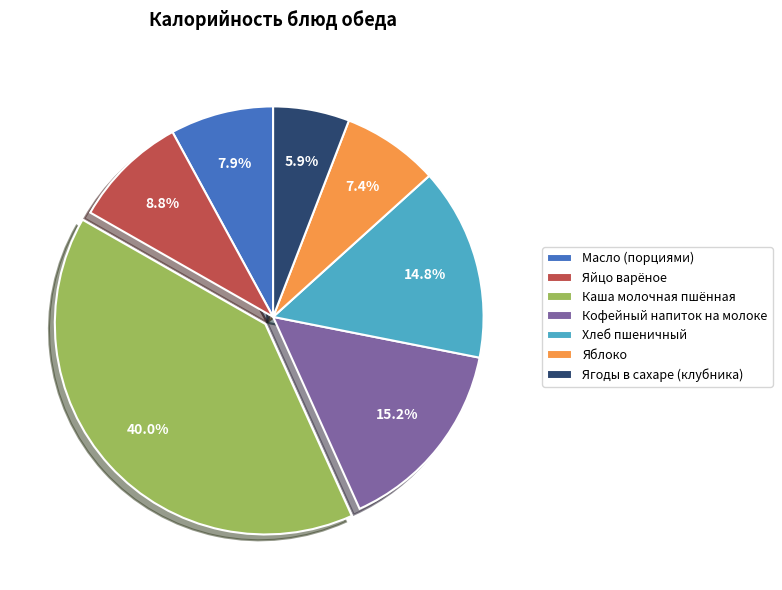

Is there a majority slice in this chart?

No